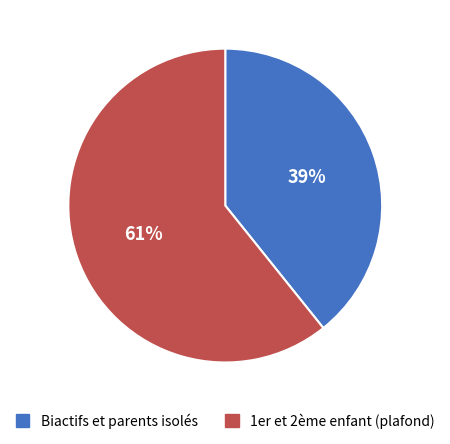

Combined, do 1er et 2ème enfant (plafond) and Biactifs et parents isolés account for over 50%?

Yes